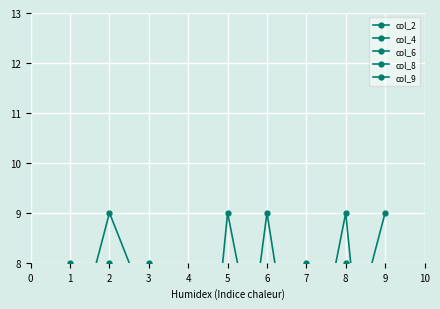

At which category is the sum across all series the highest?

8